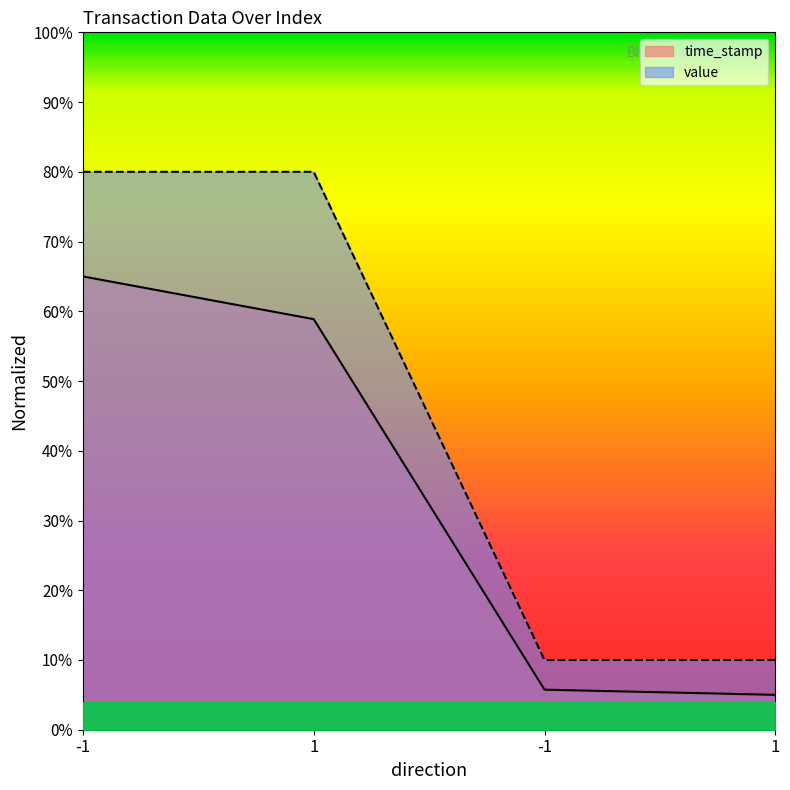

What is the highest value of the time_stamp series?

0.6